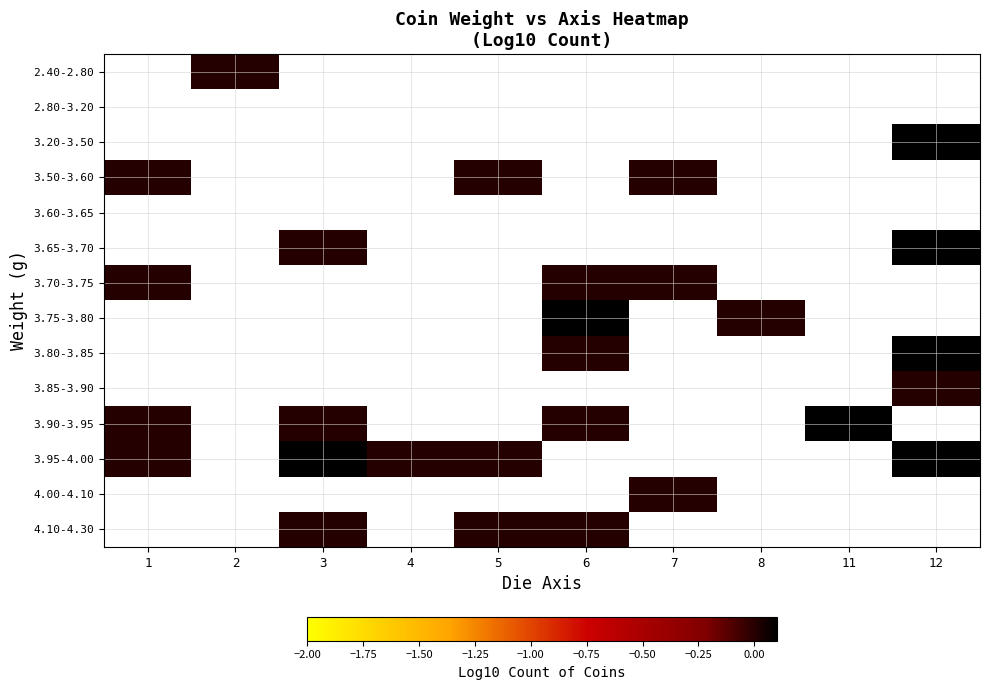

At which label does 3.50-3.60 reach its minimum?

1